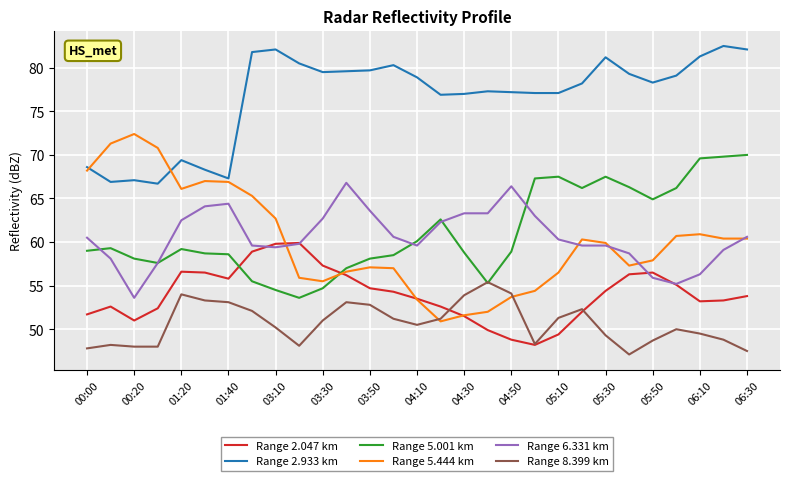

True or false: Range 6.331 km and Range 8.399 km cross at least once.

False